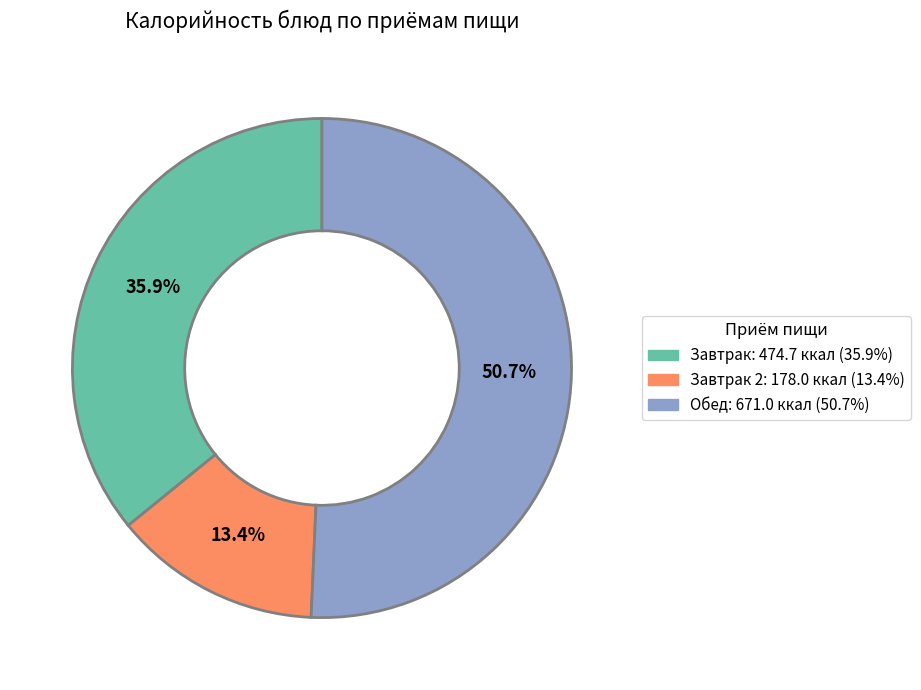

Is there any slice that represents more than half of the pie?

Yes